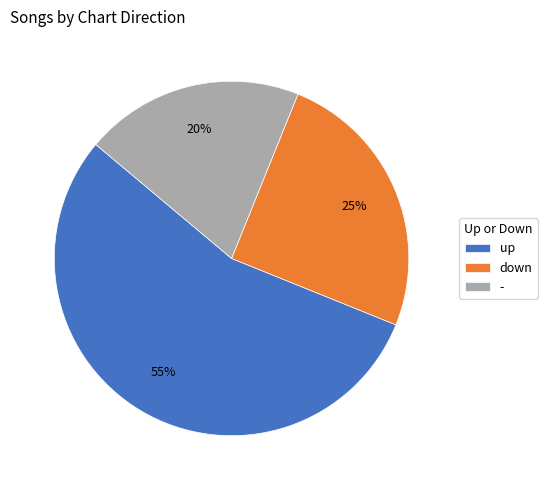

Does any single category account for the majority?

Yes